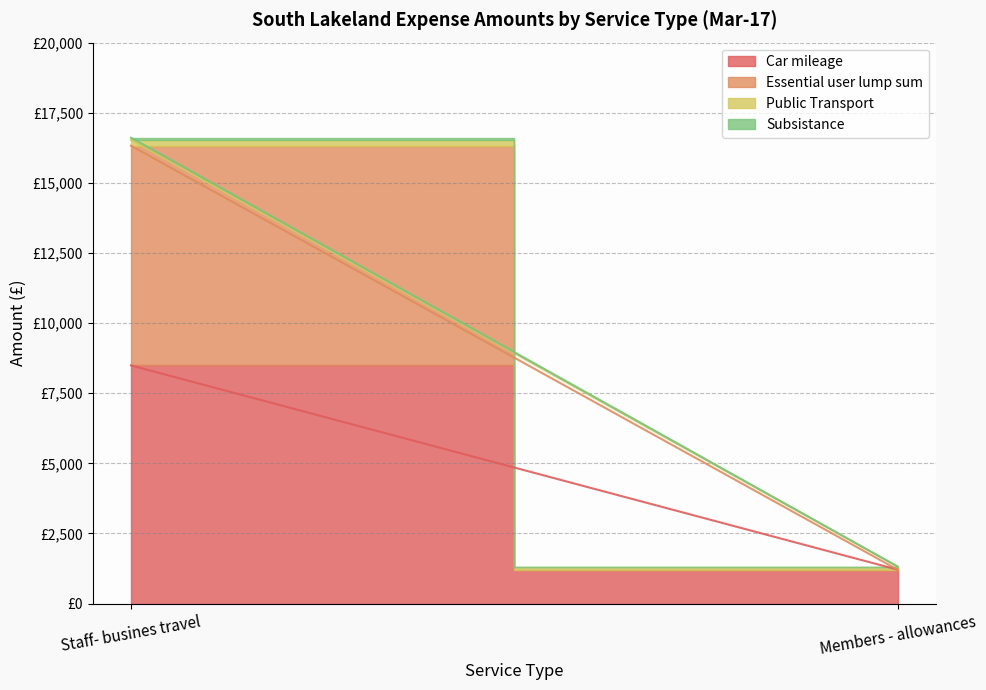

At how many categories does at least one series exceed 8280?

1